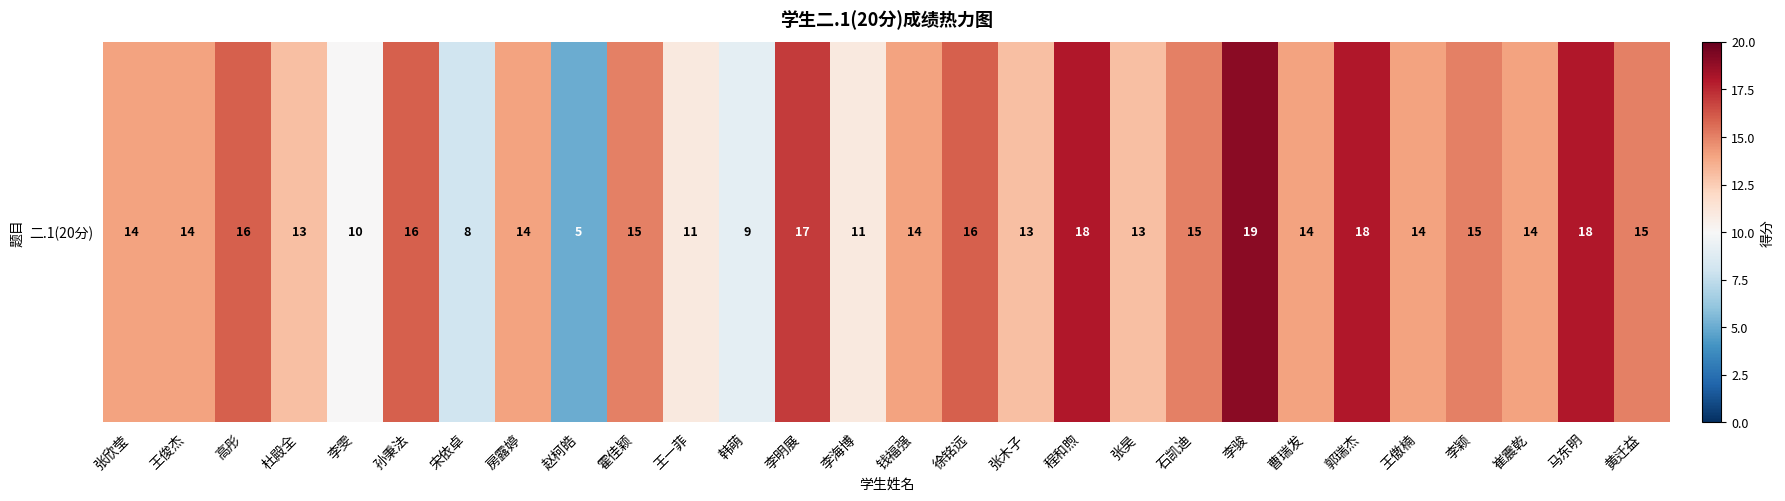

How many data points are less than 14?

9